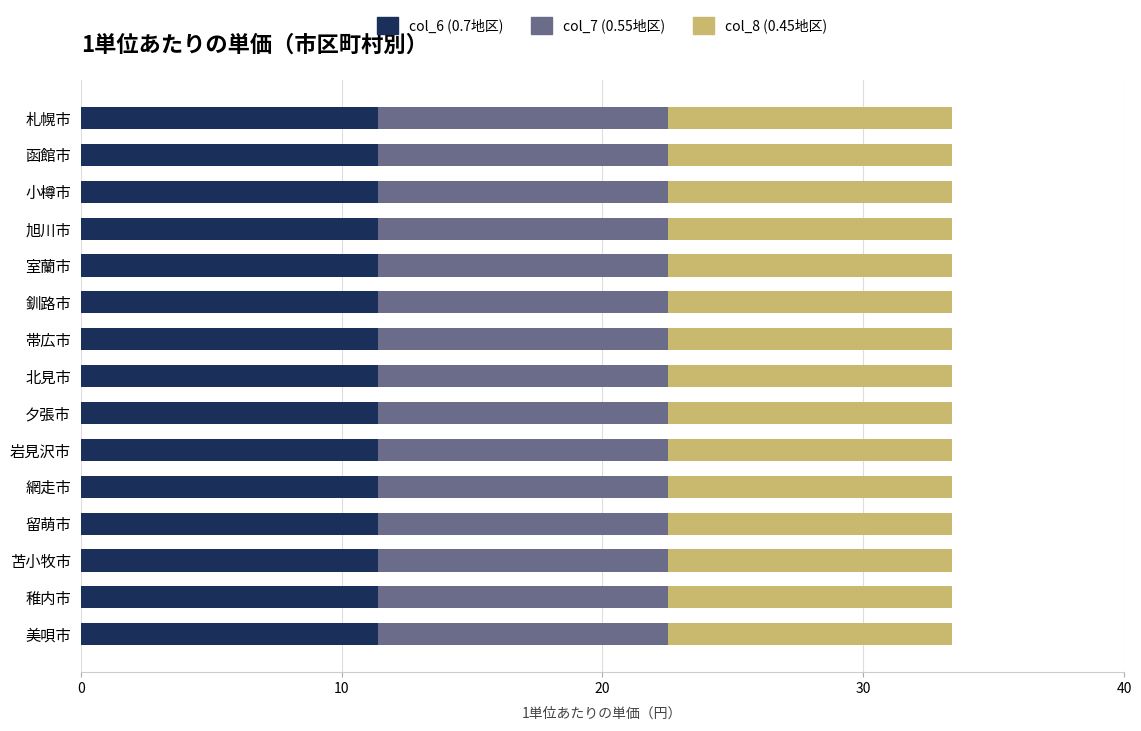

What is the total value across all series at 北見市?

33.4